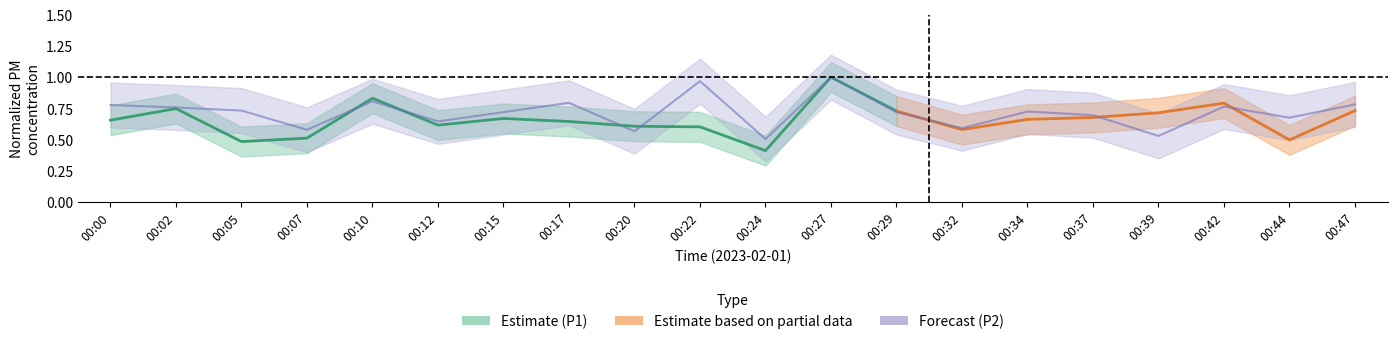

At which category does the chart reach its minimum across all series?

00:24